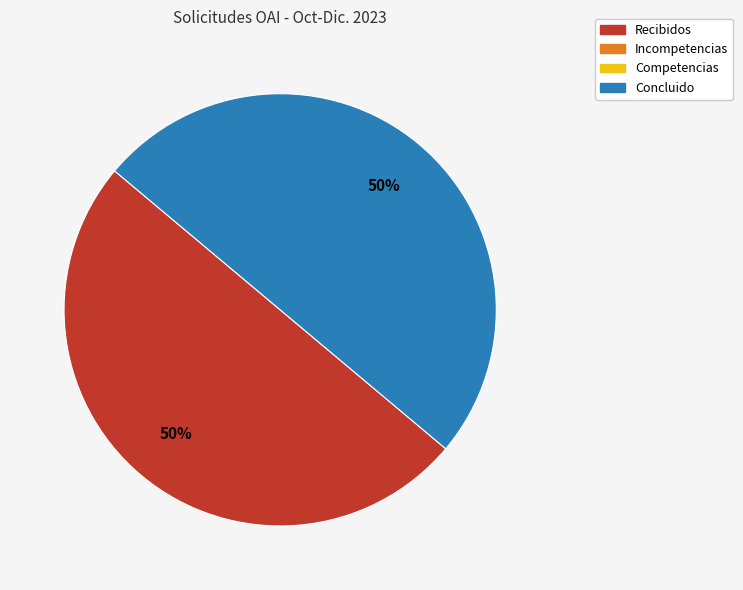

To the nearest percent, what is the average slice percentage?

50%